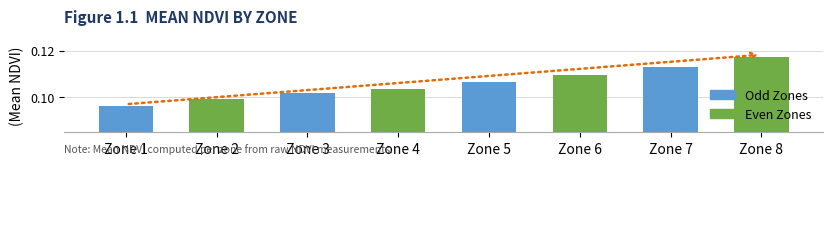

At which label is the value closest to 0?

Zone 1